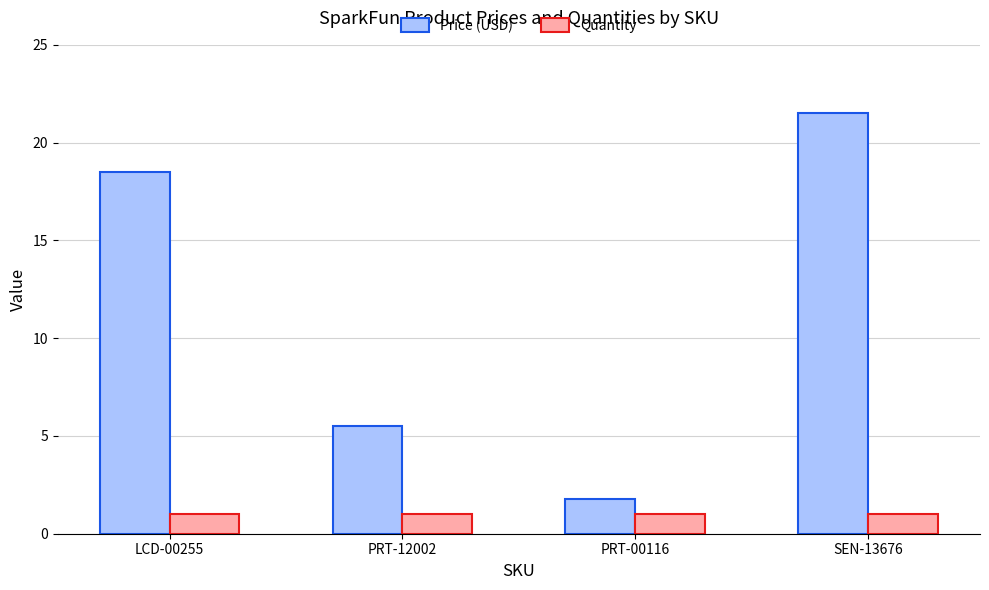

What are all the series names shown in the legend?

Price (USD), Quantity